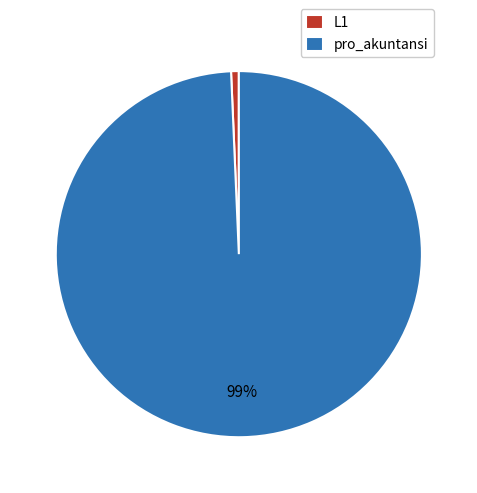

To the nearest percent, what percentage of the pie is L1?

1%